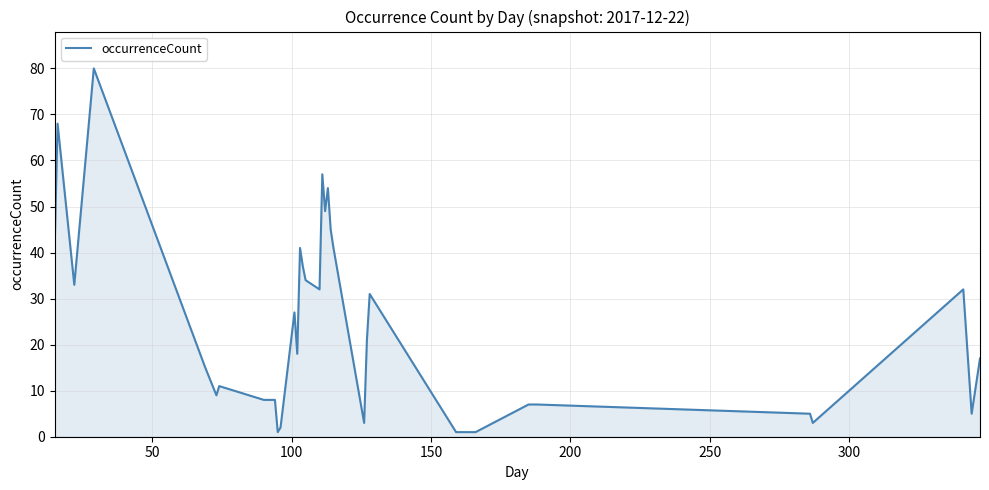

Is this an area chart (filled region under the line)?

Yes